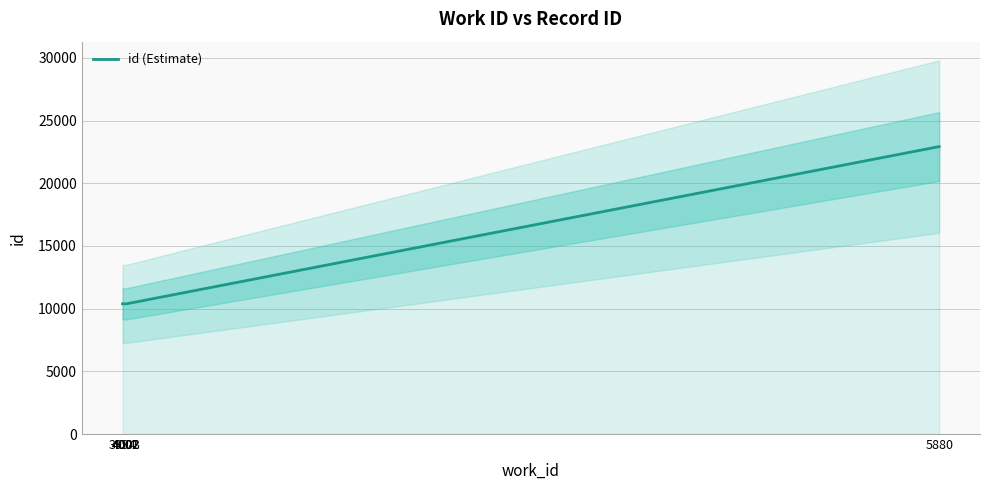

What is the ratio of the value at 4003 to the value at 3994?

1.0